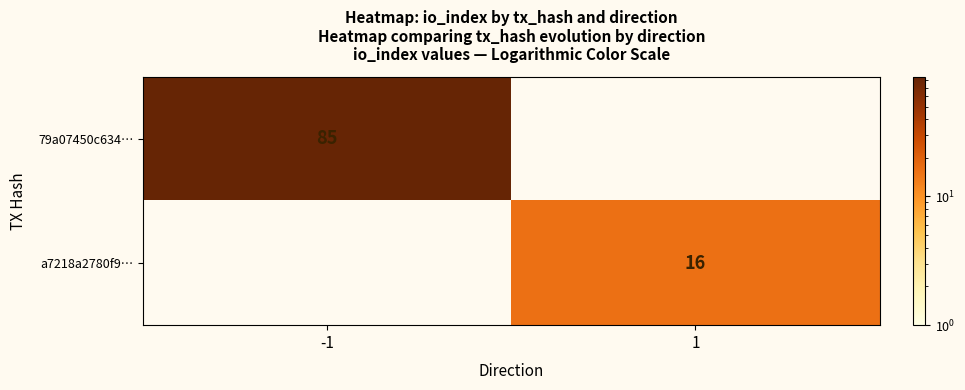

True or false: 79a07450c634… has a value of 48 at -1.

False